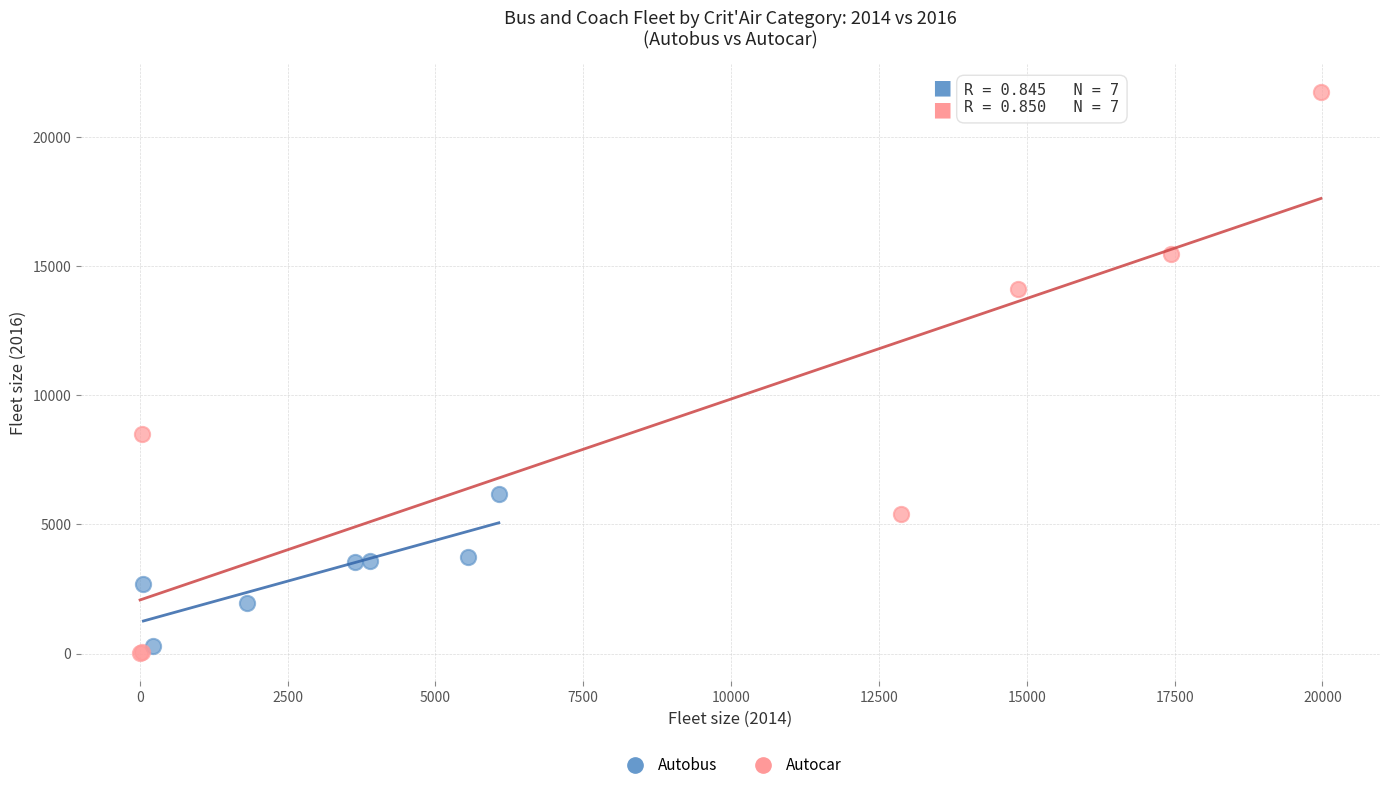

Which series contains the highest Y value?

Autocar